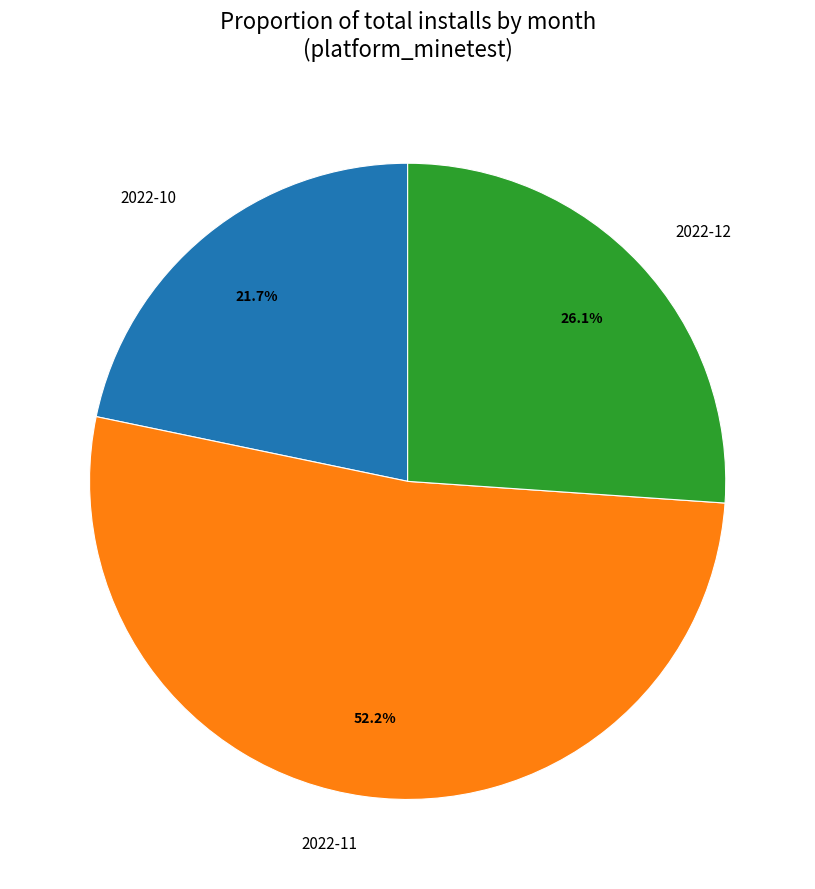

Rank the categories by value from highest to lowest.

2022-11, 2022-12, 2022-10